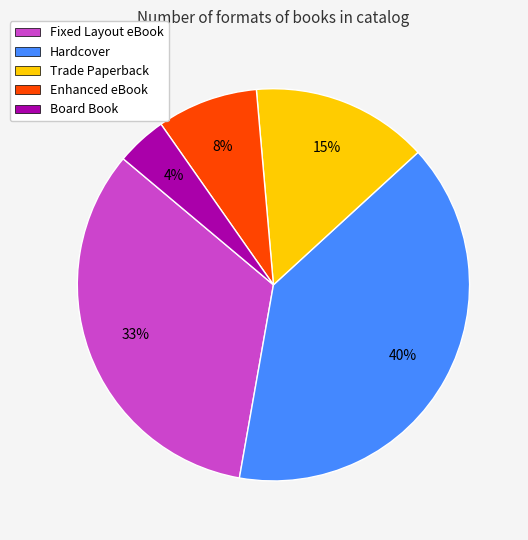

Is the sum of Enhanced eBook and Board Book greater than half?

No